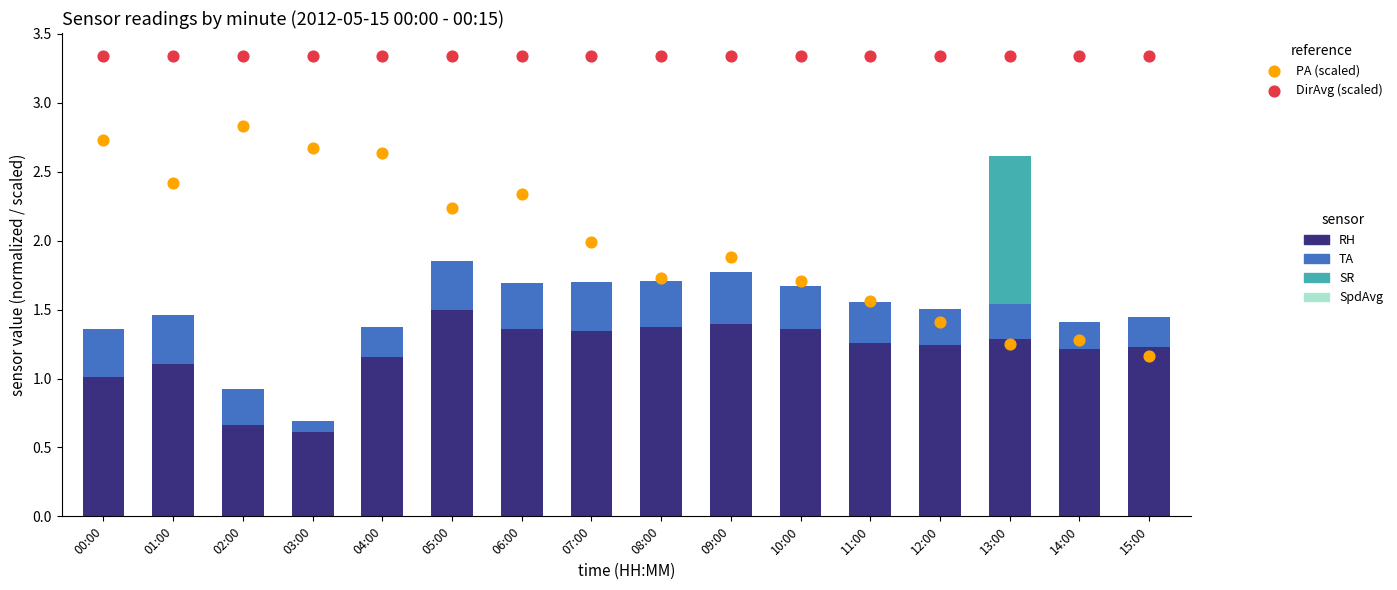

What is the total value across all series at 09:00?

7.0